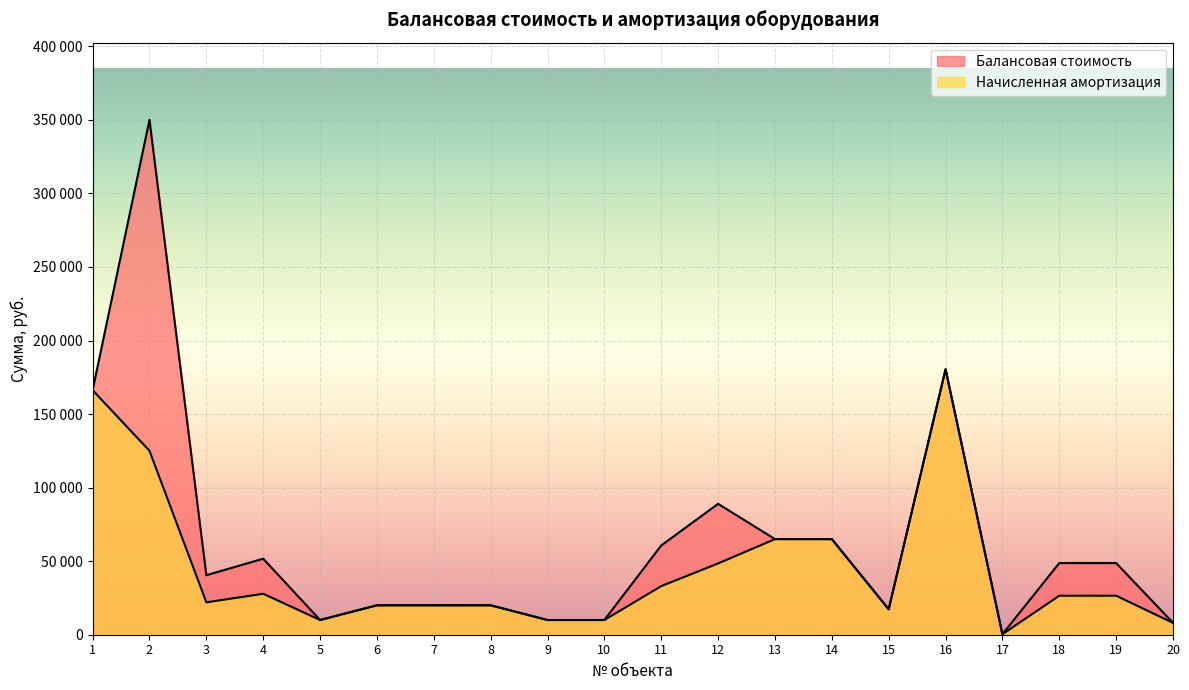

What is the value of the Начисленная амортизация point at the 15th from the left?

17282.6